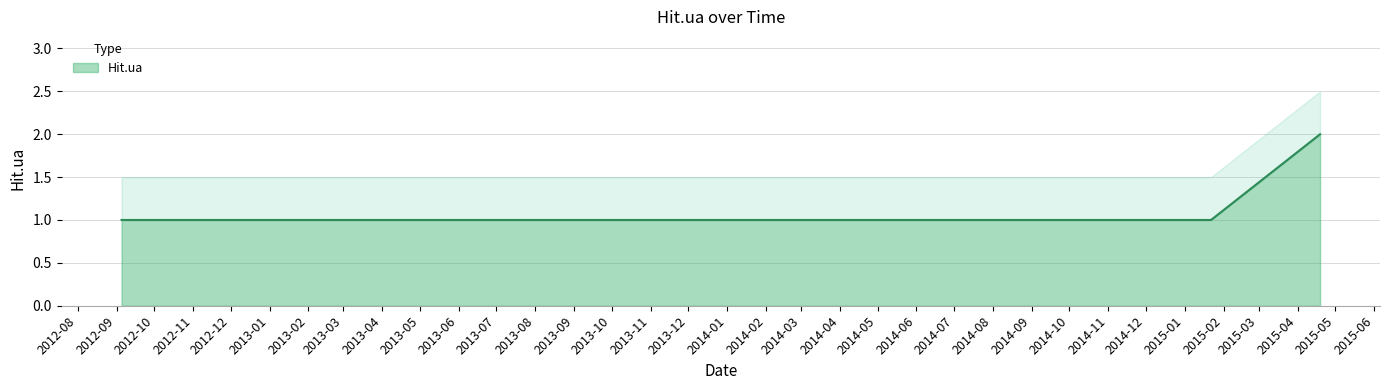

Is it true that the value at 2014-11-07 is 0?

False